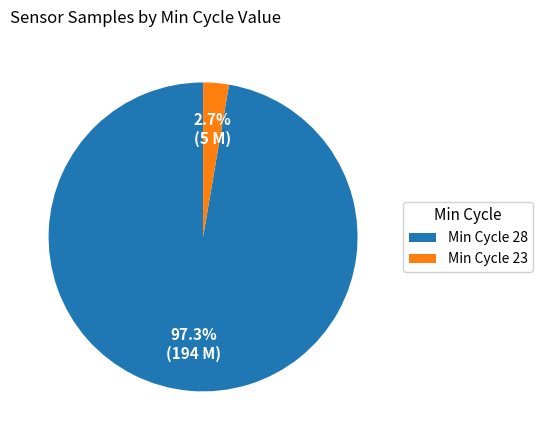

Between Min Cycle 23 and Min Cycle 28, which is larger?

Min Cycle 28